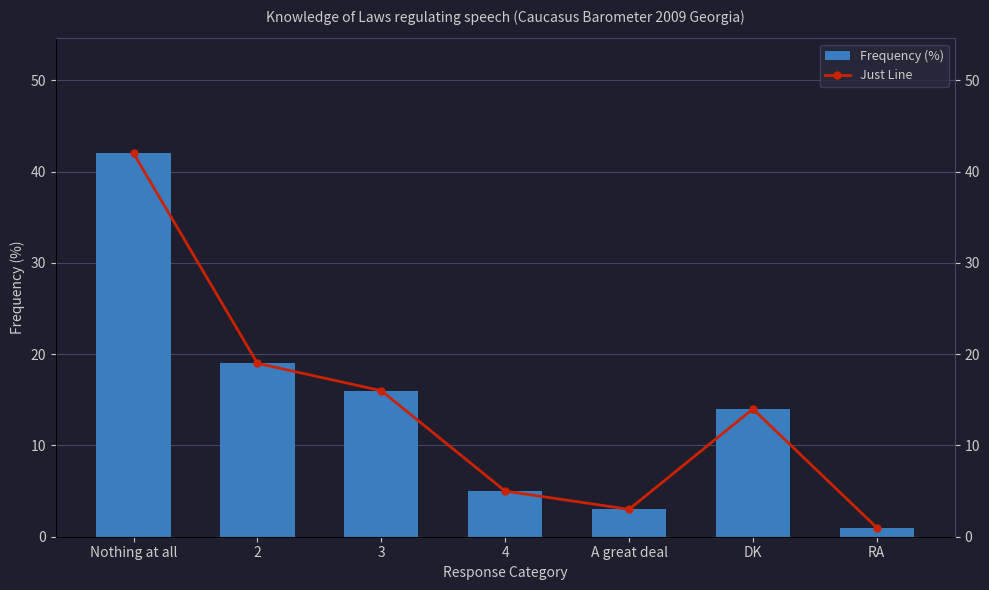

At how many categories does at least one series exceed 25?

1